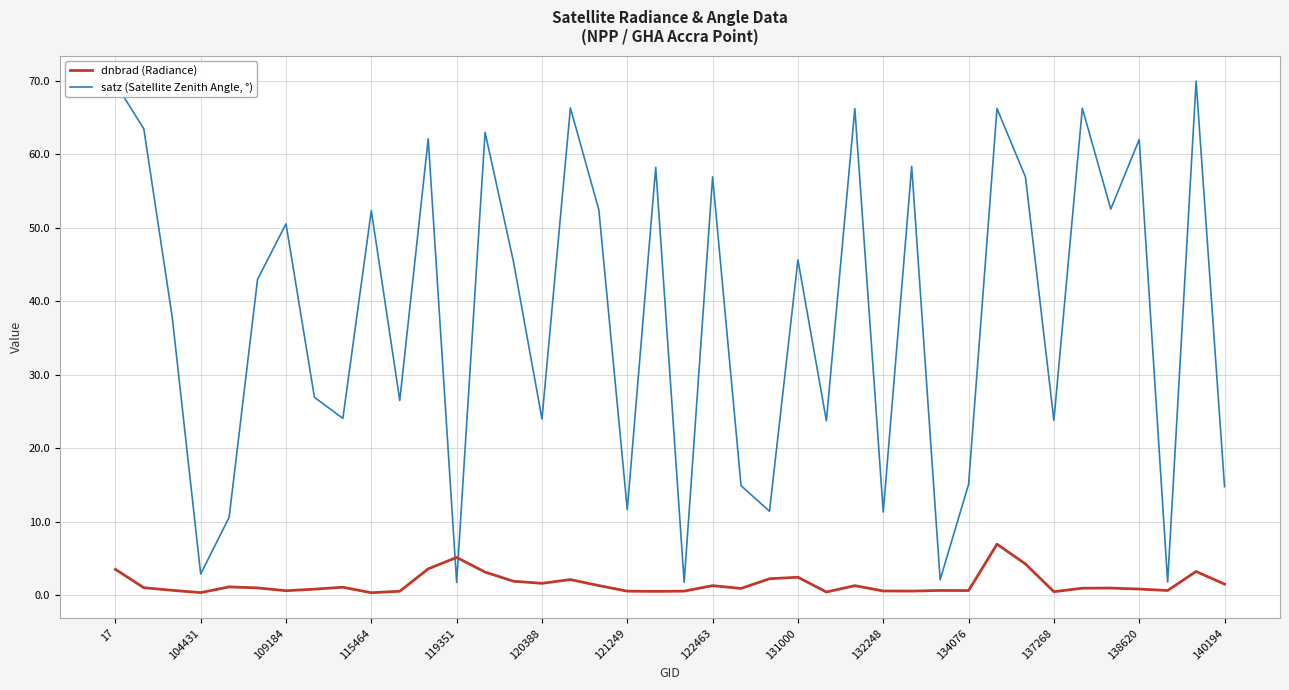

Which series has the largest total across all categories?

satz (Satellite Zenith Angle, °)